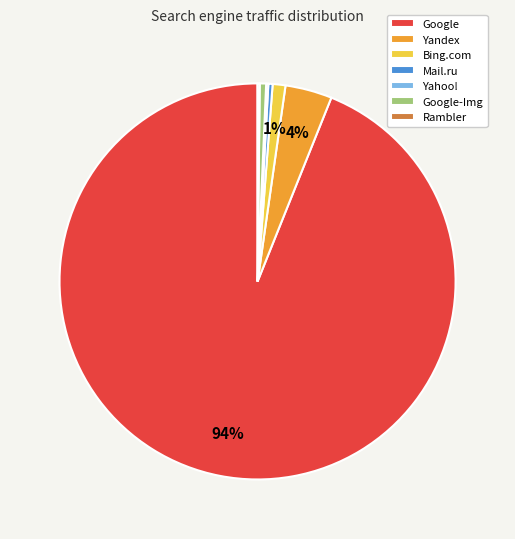

To the nearest percent, what portion does Yandex represent?

4%